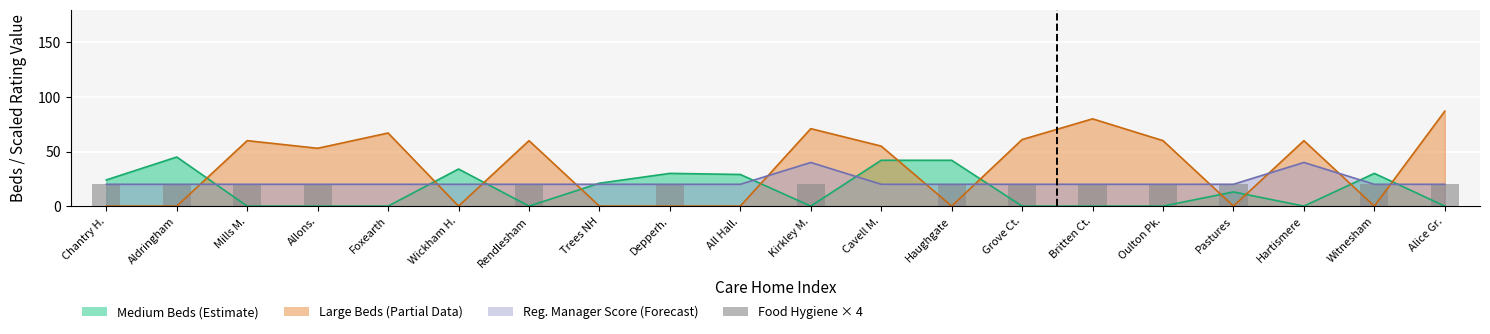

The value at Hartismere is 0. True or false?

True